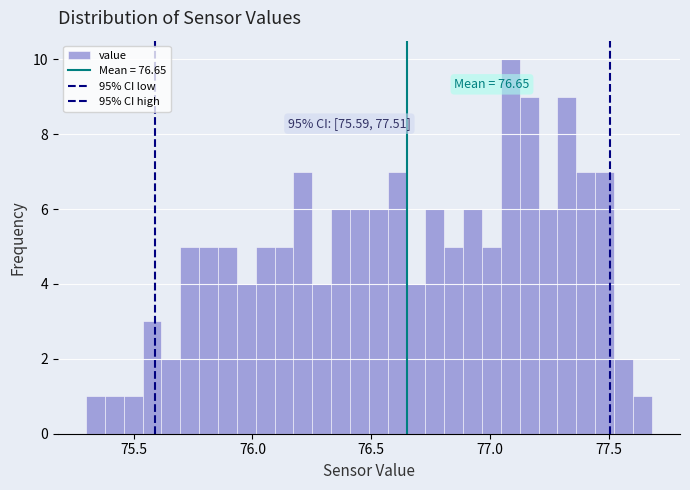

Around what value on the x-axis is the tallest bar? Give the approximate position of its centre, as read against the axis.

77.10